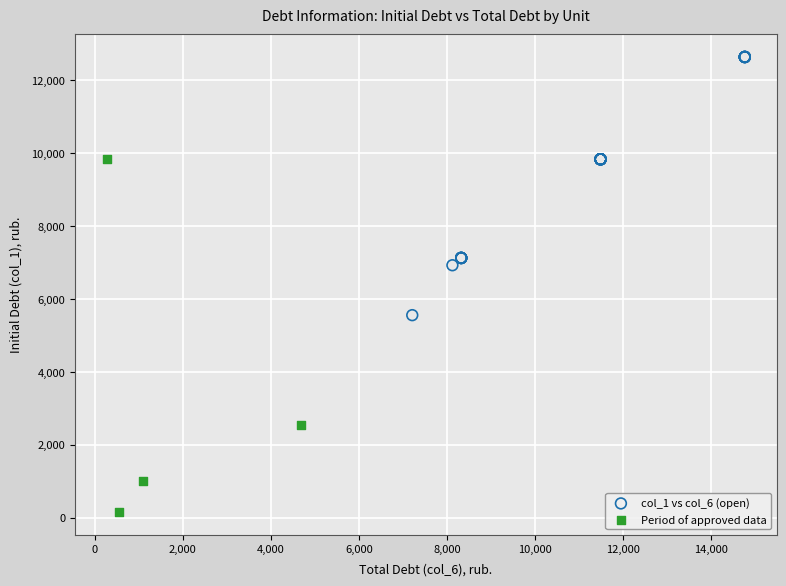

Which series contains the highest Y value?

col_1 vs col_6 (open)